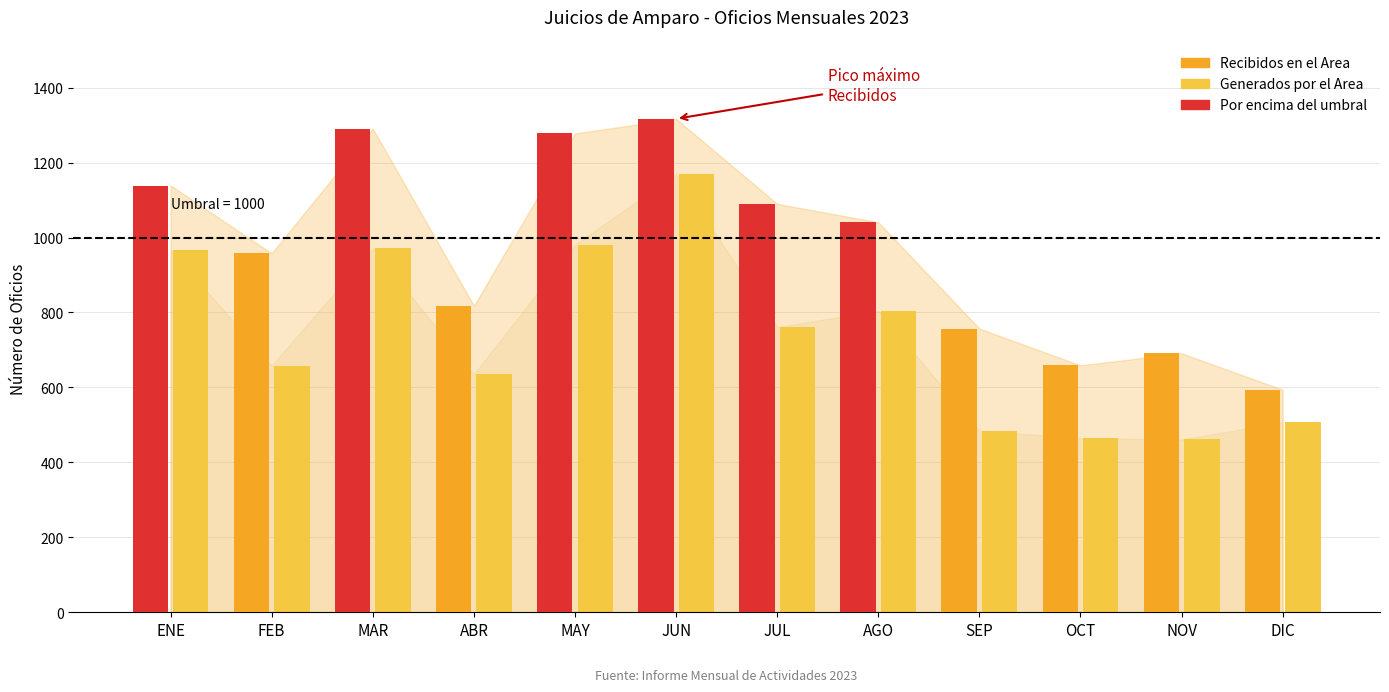

What position from the right is MAY?

8